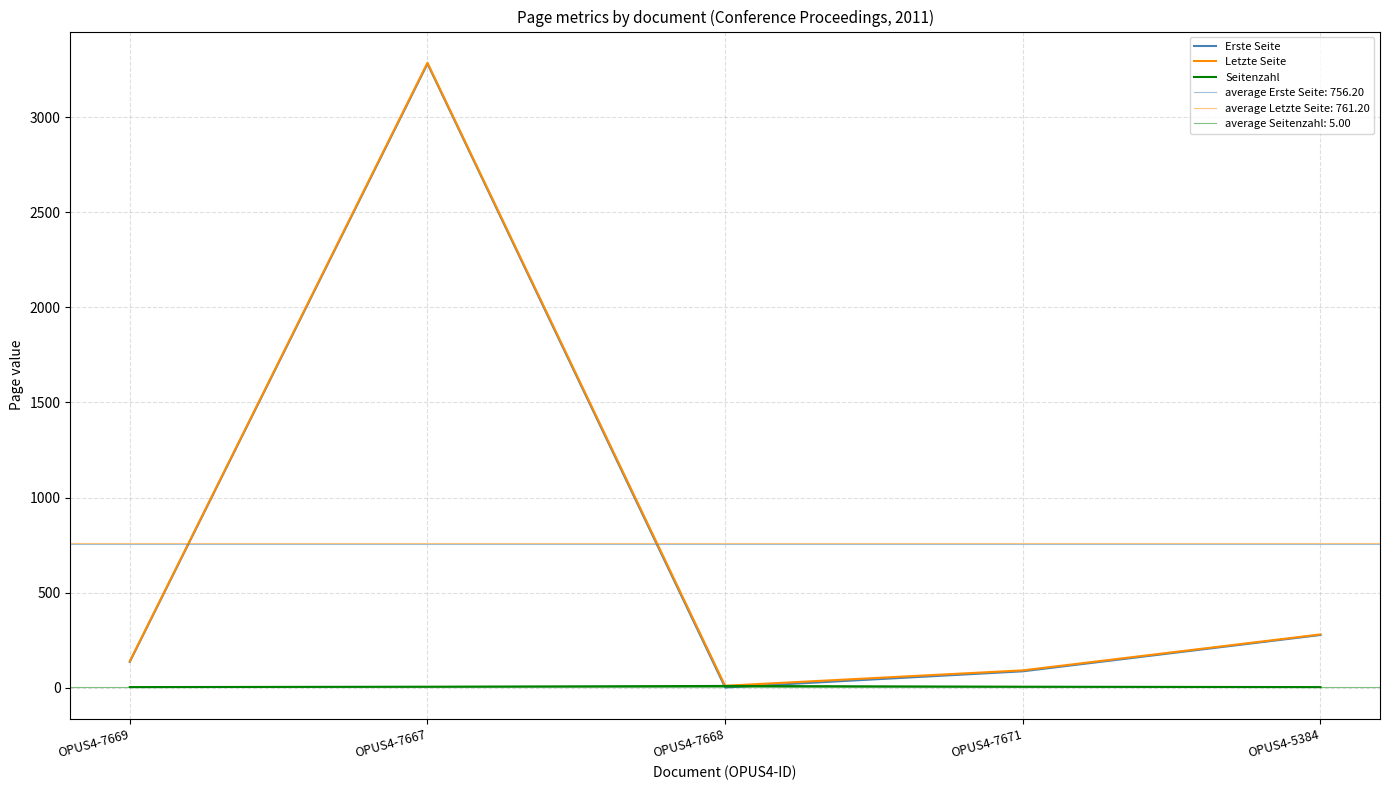

How many data points in Seitenzahl are less than 5?

2